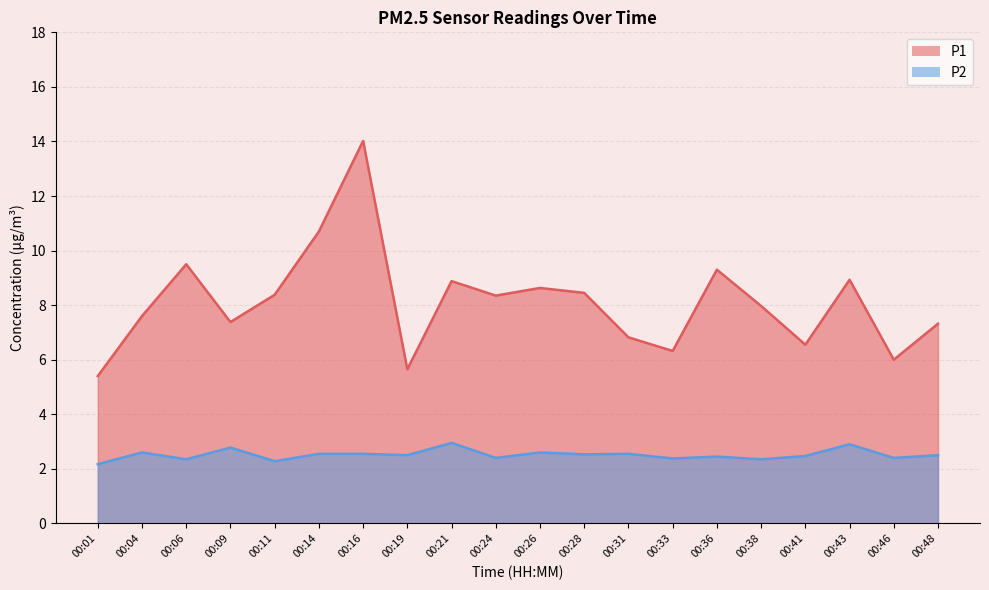

Is it true that P2 equals 1.4 at 00:41?

False